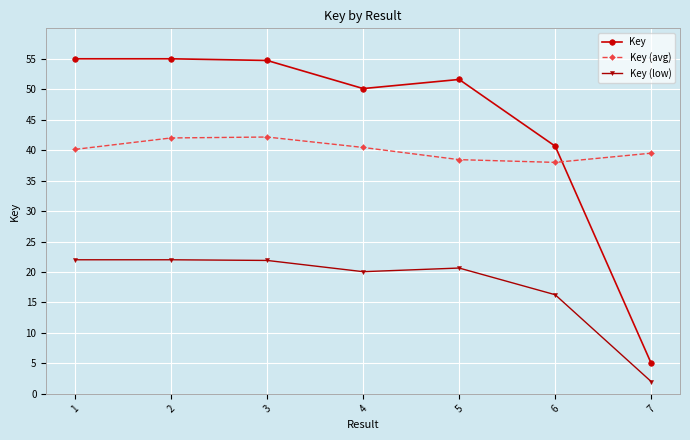

At how many categories does at least one series exceed 53?

3